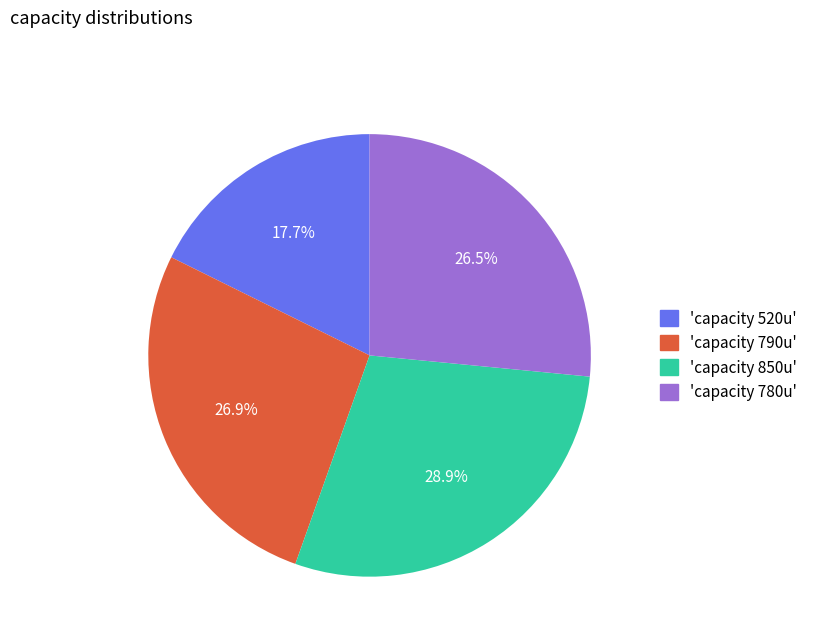

What is the ratio of the value at 'capacity 850u' to the value at 'capacity 520u'?

1.6